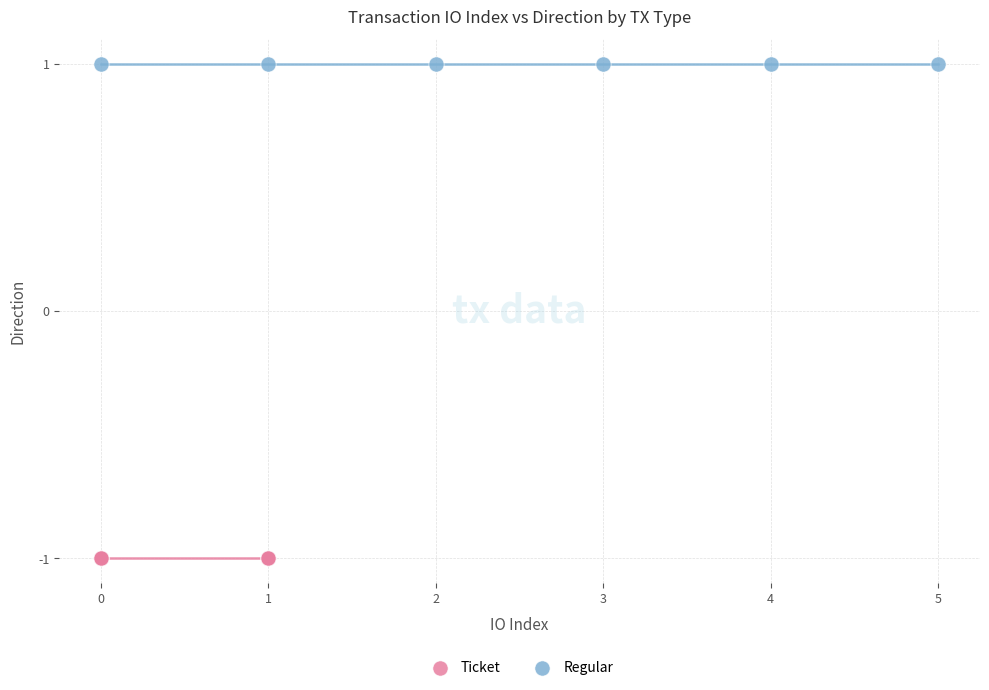

Which series reaches the maximum Y coordinate?

Regular